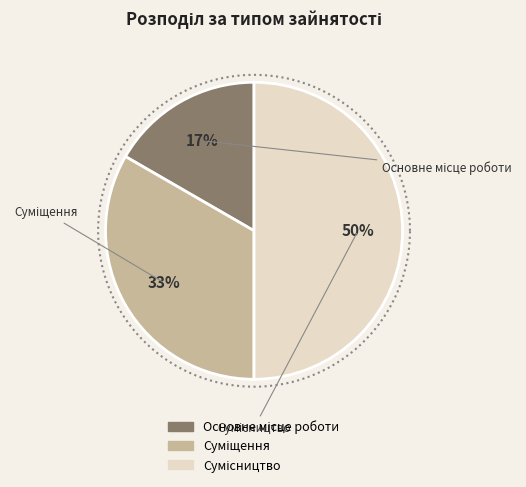

To the nearest percent, what percentage of the pie is Суміщення?

33%